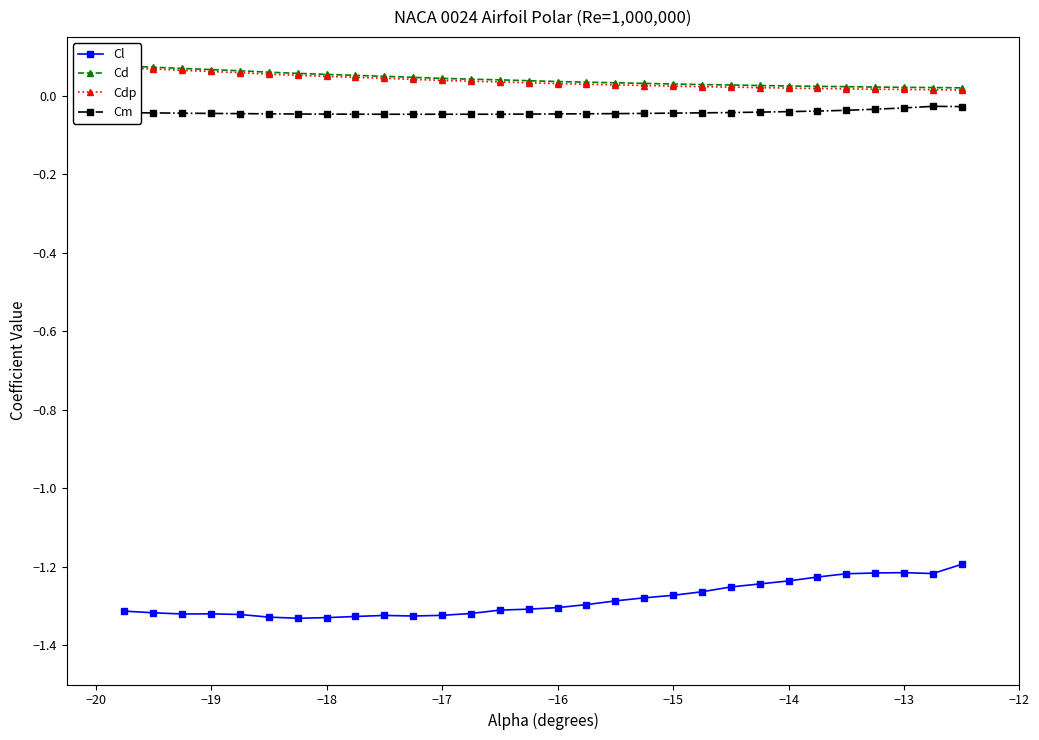

True or false: Cm has more than 0 interior local peaks.

True